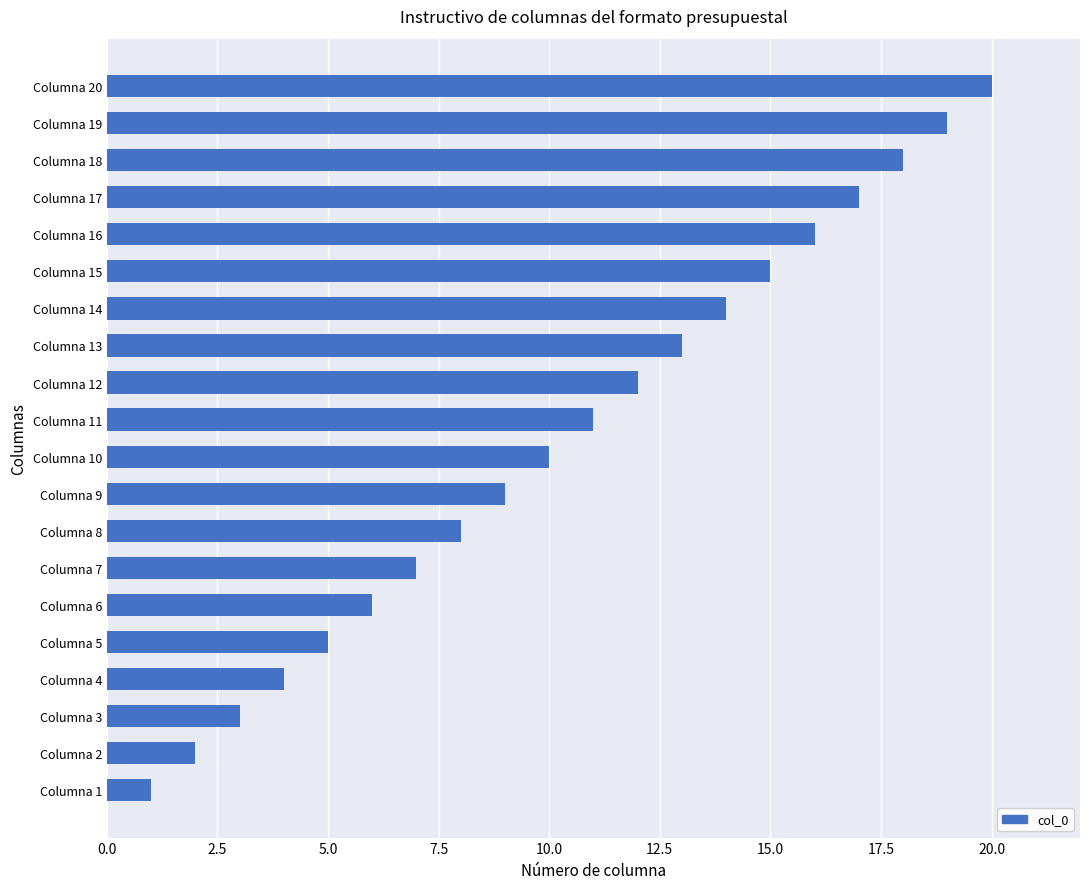

What is the difference between the maximum and minimum values?

19